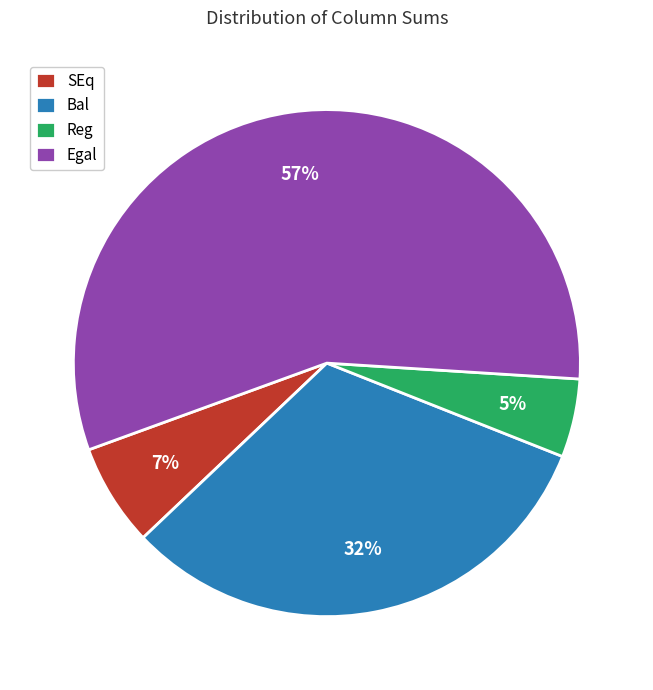

Is there a majority slice in this chart?

Yes